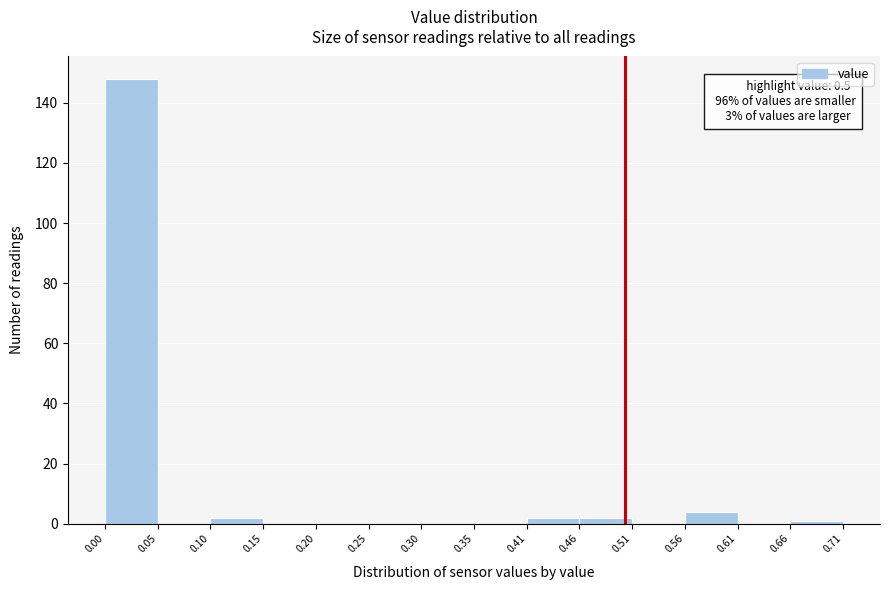

Which range on the x-axis has the tallest bar?

0.00 to 0.05